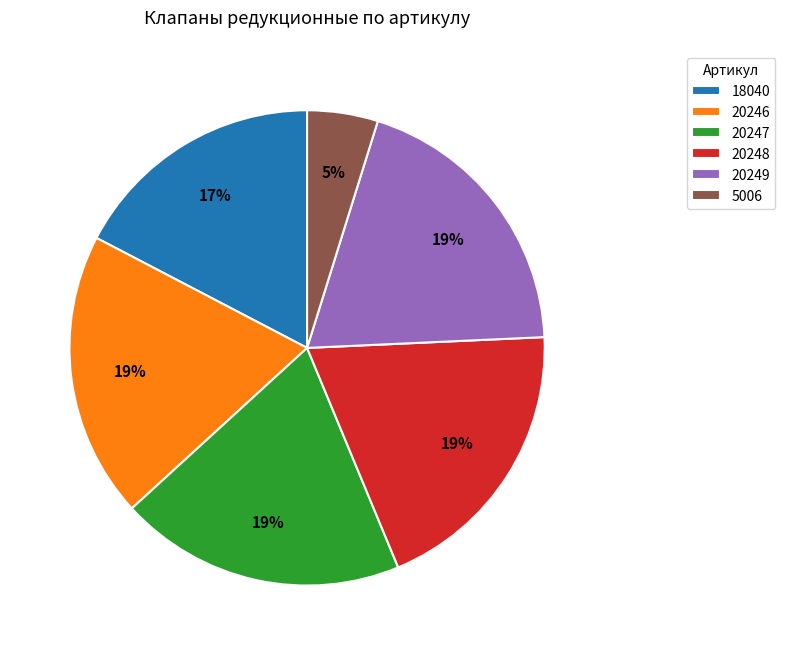

True or false: 18040 accounts for 6% of the total.

False